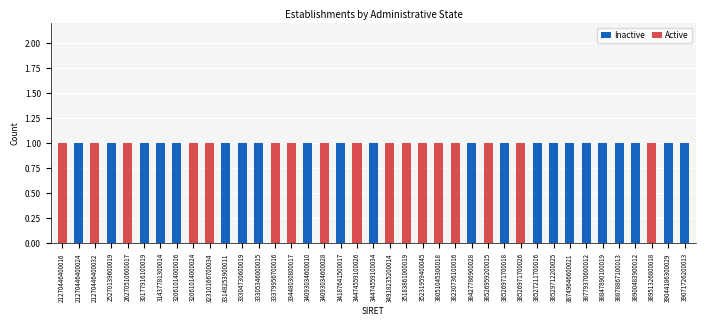

Is it true that Inactive equals 2 at 33305346000015?

False